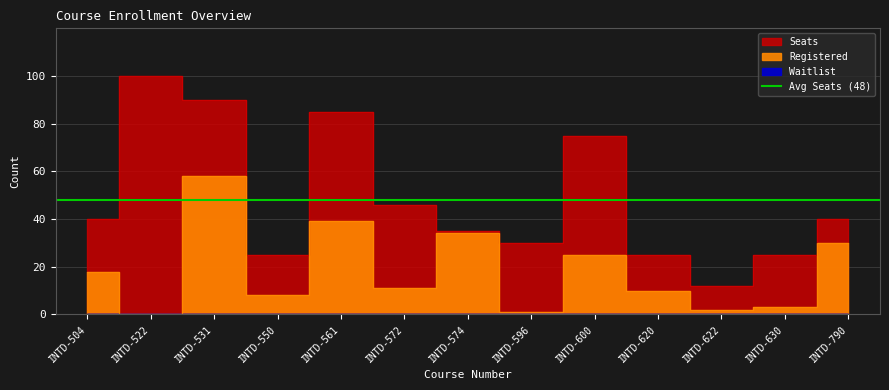

True or false: Seats and Registered cross at least once.

False